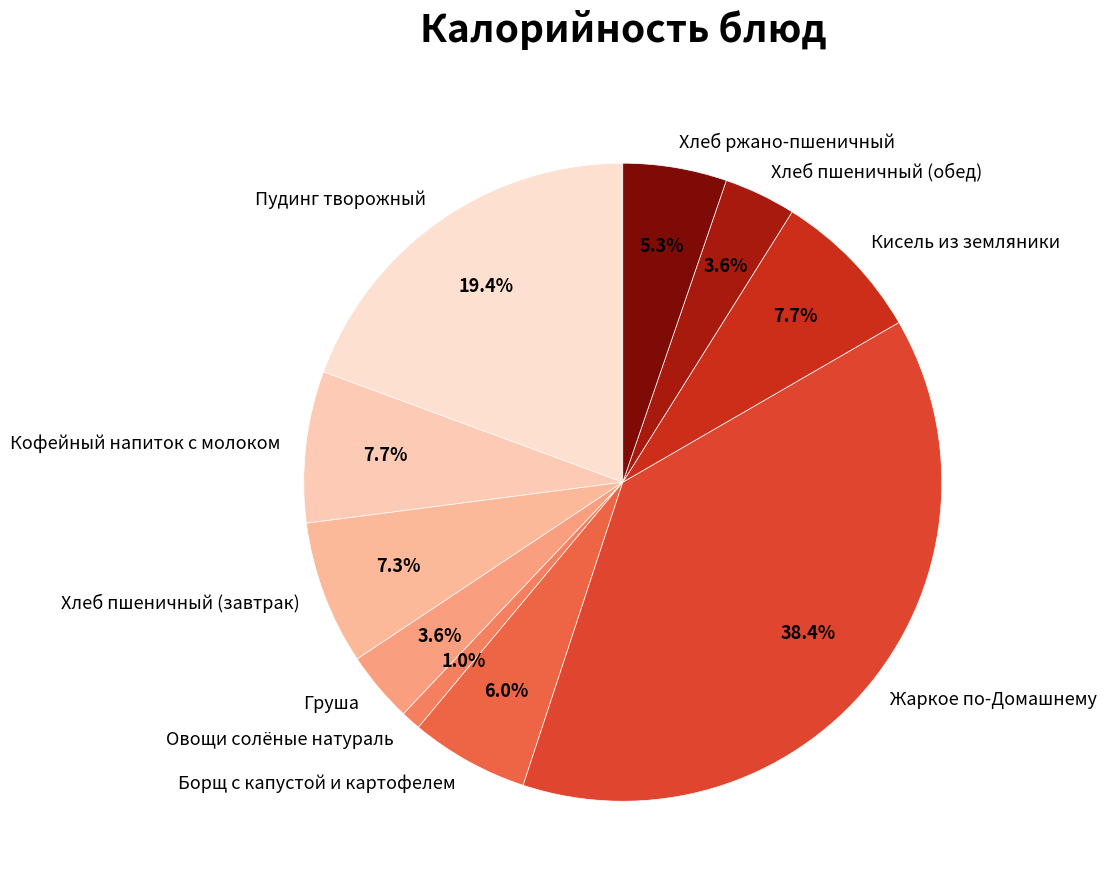

To the nearest percent, what portion does Кисель из земляники represent?

8%